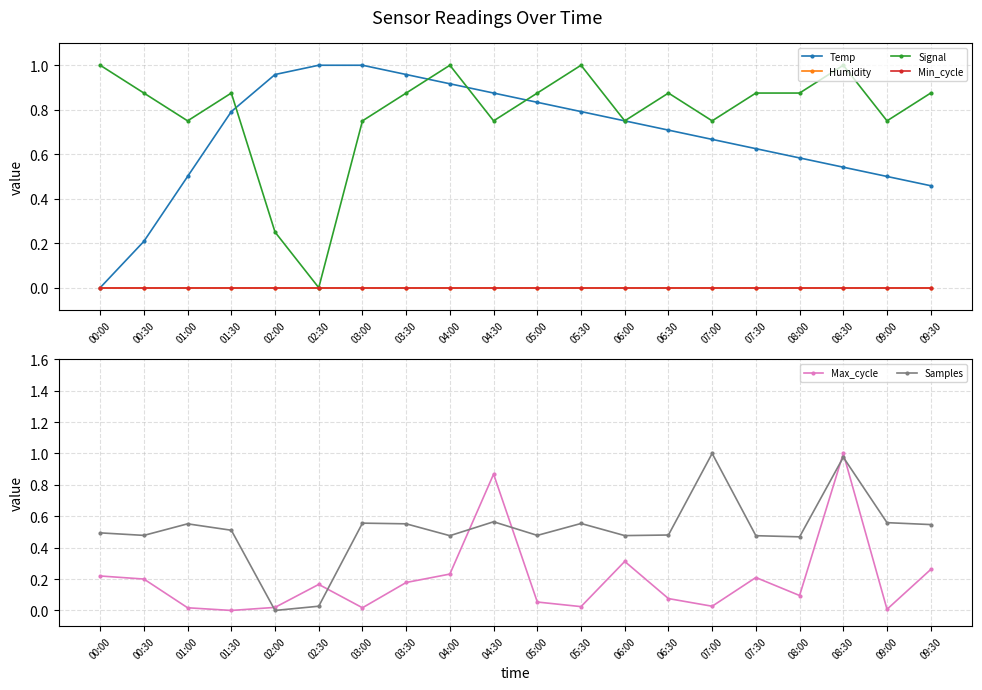

How many lines are shown in the chart?

6